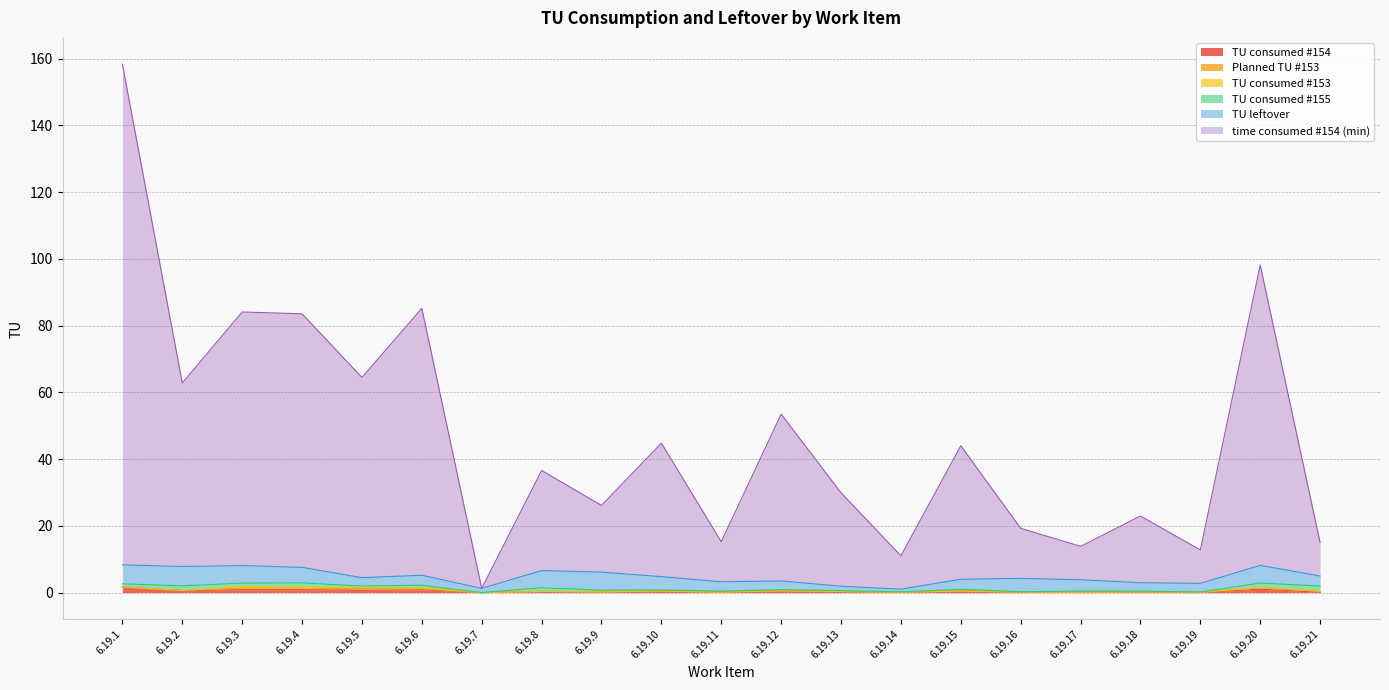

True or false: TU consumed #153 and TU consumed #155 cross at least once.

False